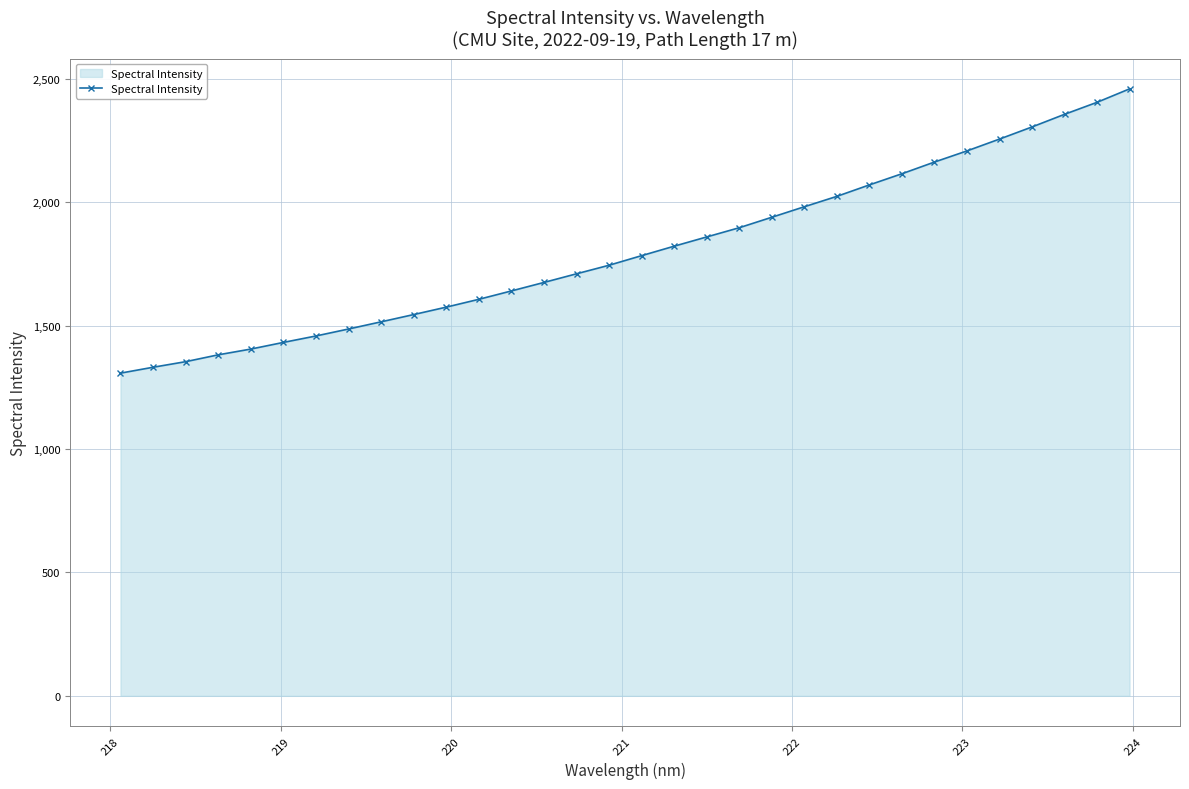

What is the maximum value shown in the chart?

2459.3